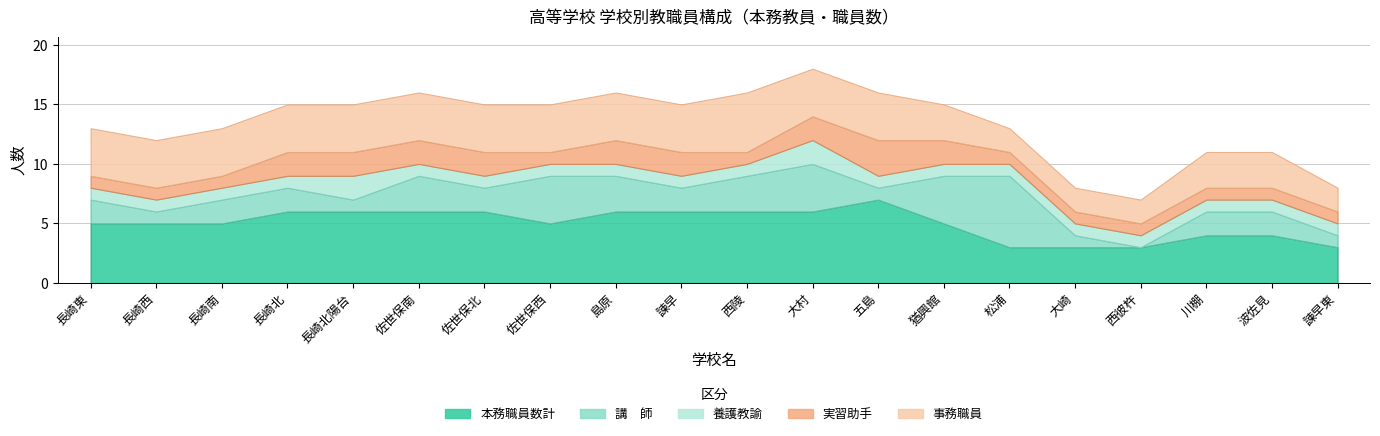

What is the label of the 18th point from the left?

川棚